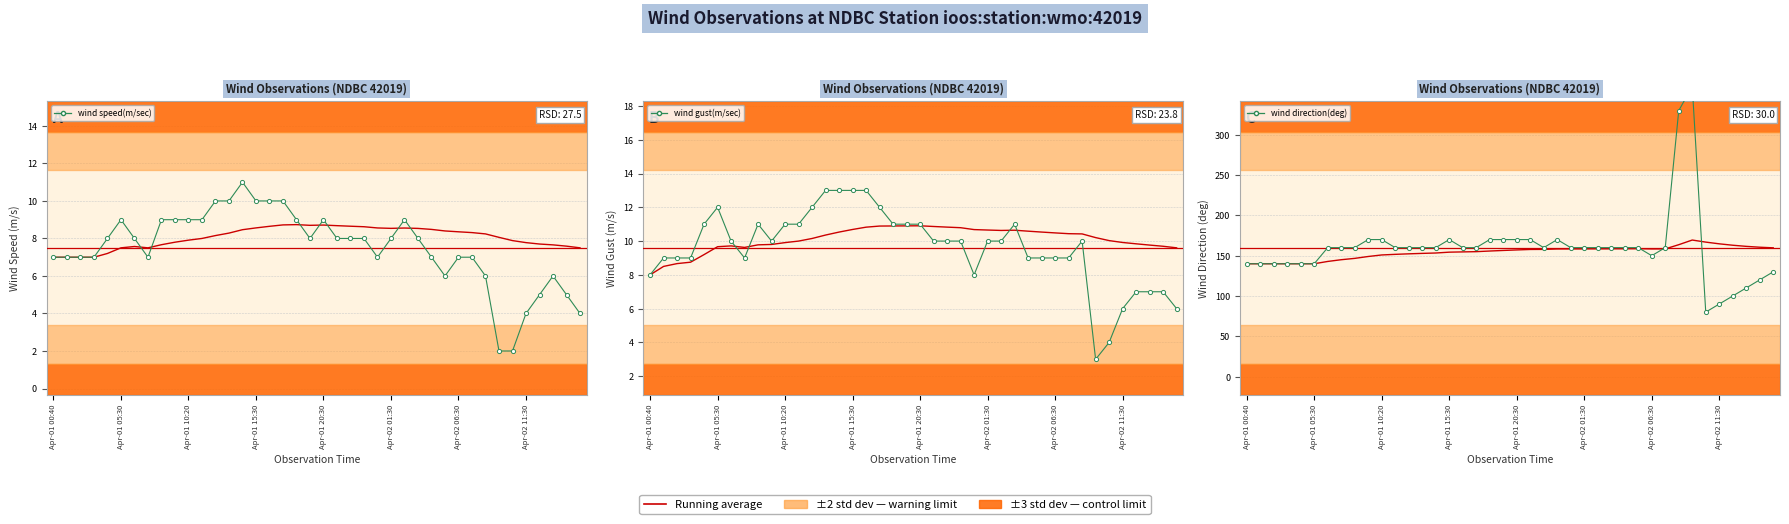

Rank the series by their maximum value, from lowest to highest.

wind speed(m/sec), wind gust(m/sec), running average, wind direction(deg)